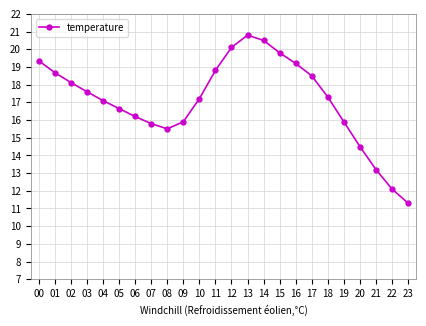

What is the difference between the second highest and minimum values?

9.2